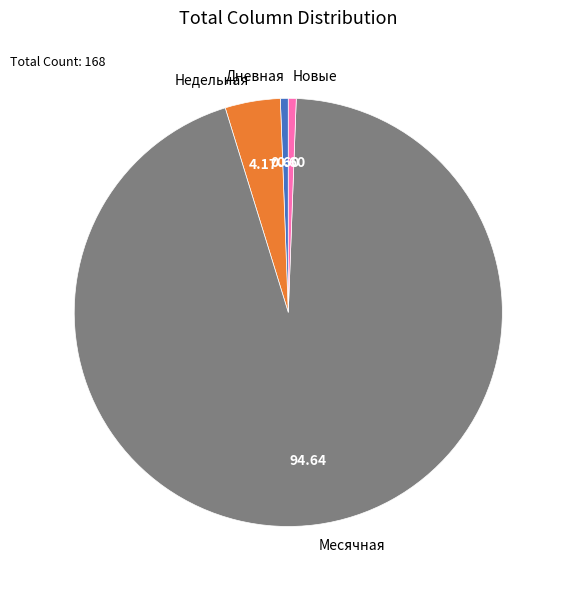

Does any single category account for the majority?

Yes